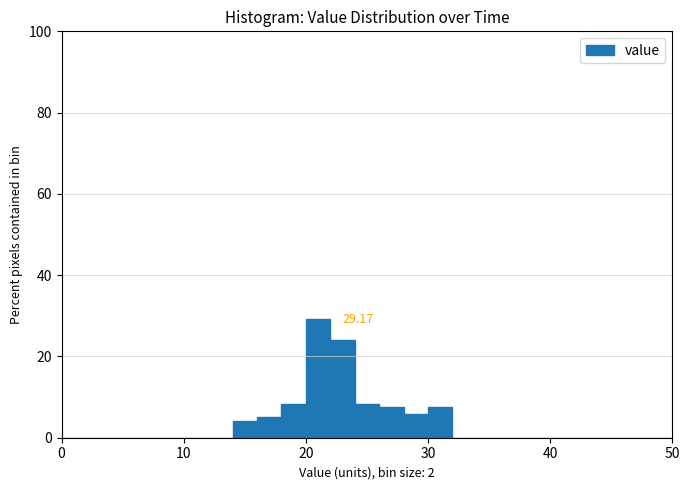

Read against the x-axis, roughly where is the centre of the tallest bar?

21